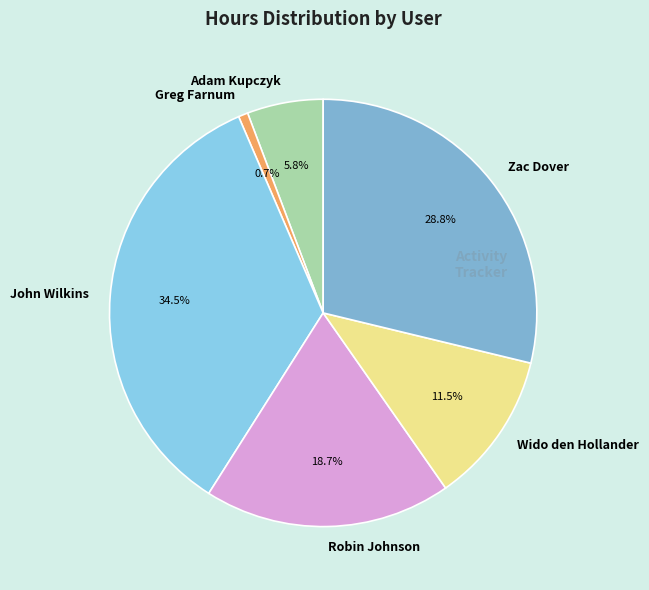

Count the number of slices in the pie.

6